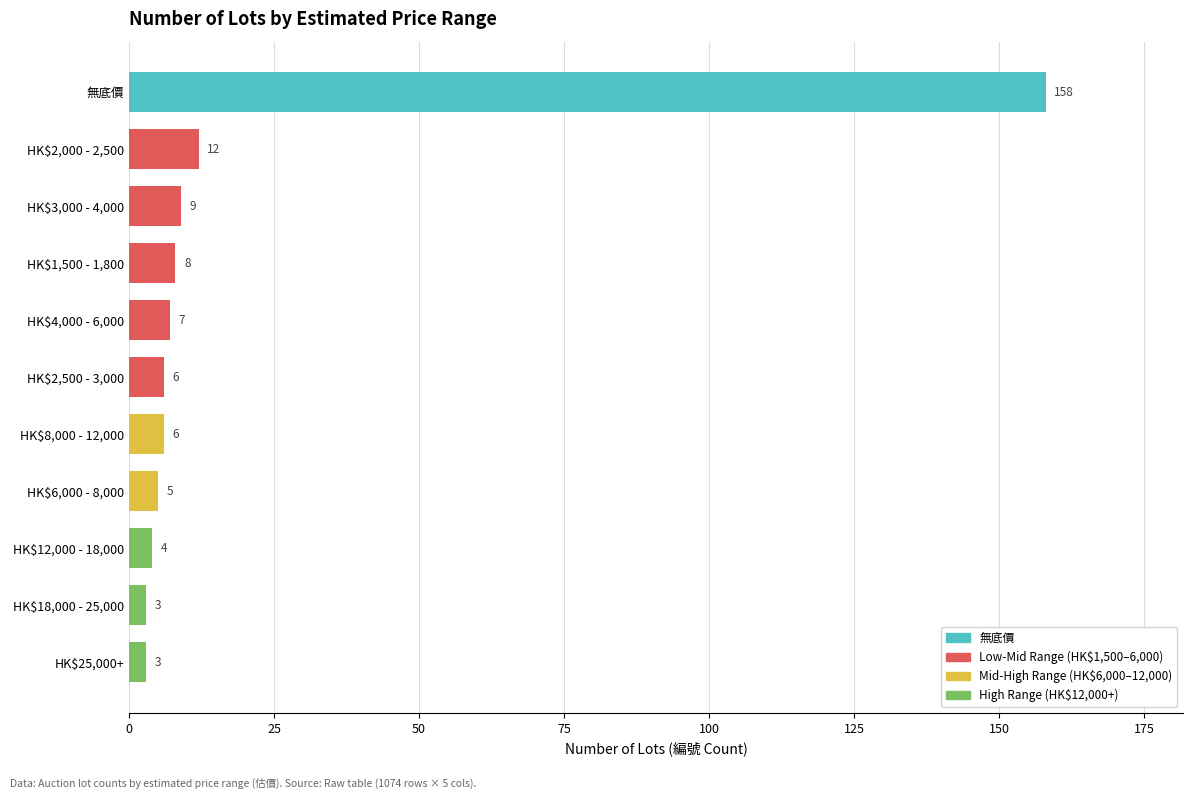

Reading top to bottom, transcribe all the data shown in this chart.

158	12	9	8	7	6	6	5	4	3	3